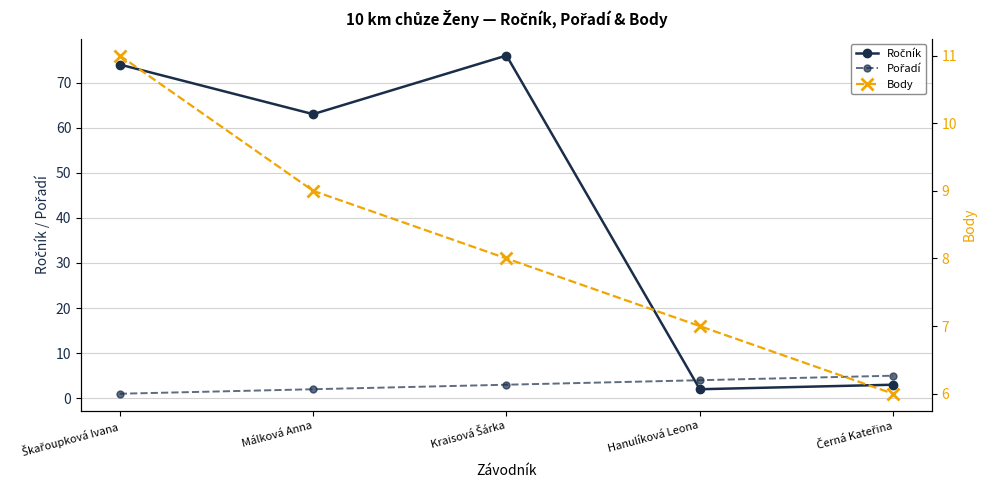

What are all the series names shown in the legend?

Ročník, Pořadí, Body